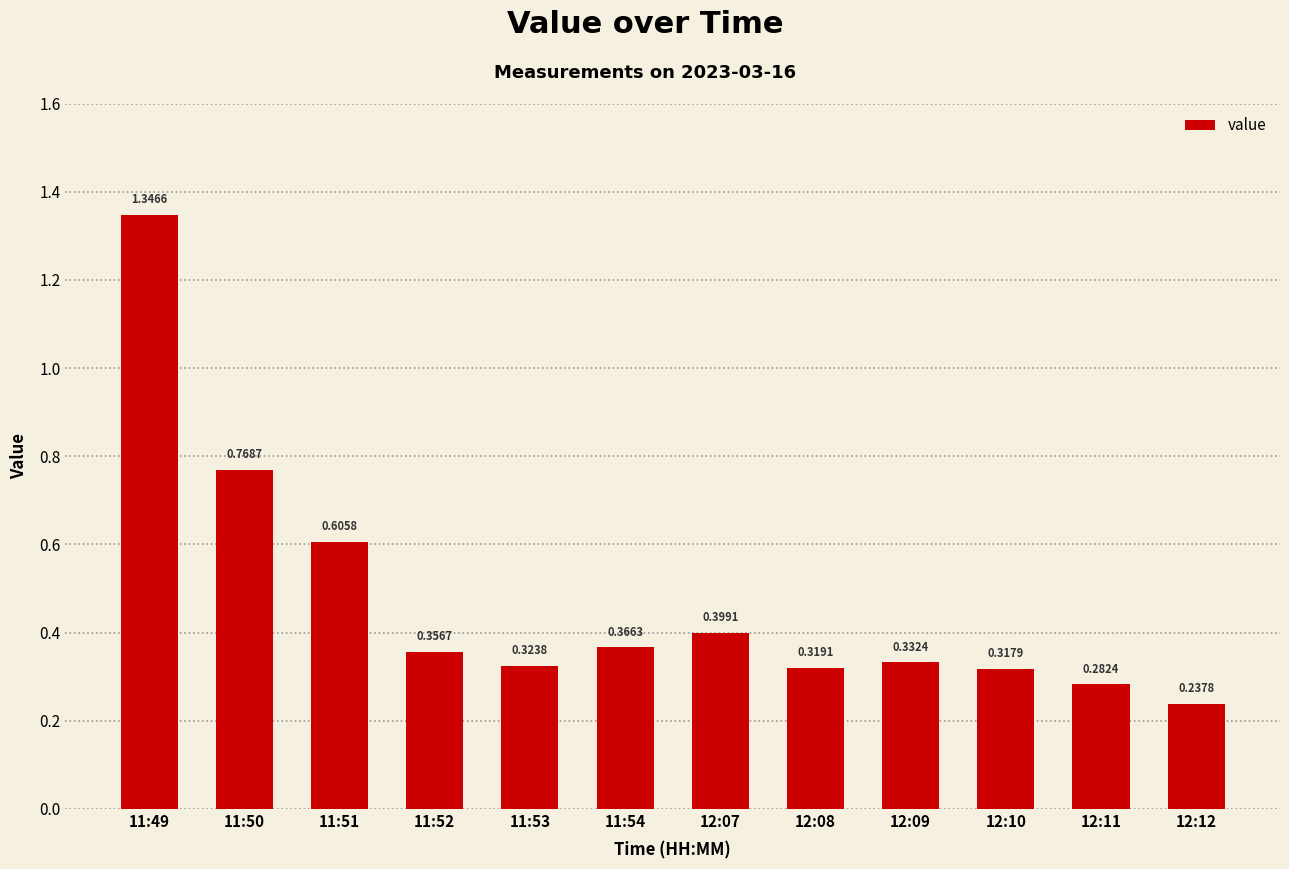

Between 12:08 and 12:07, which is larger?

12:07